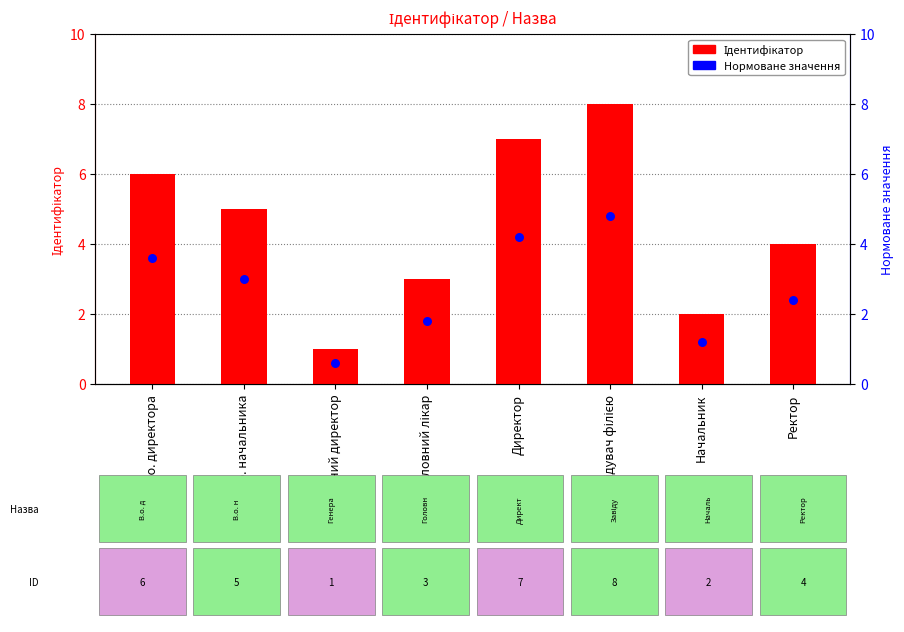

Which series has the largest total across all categories?

Ідентифікатор